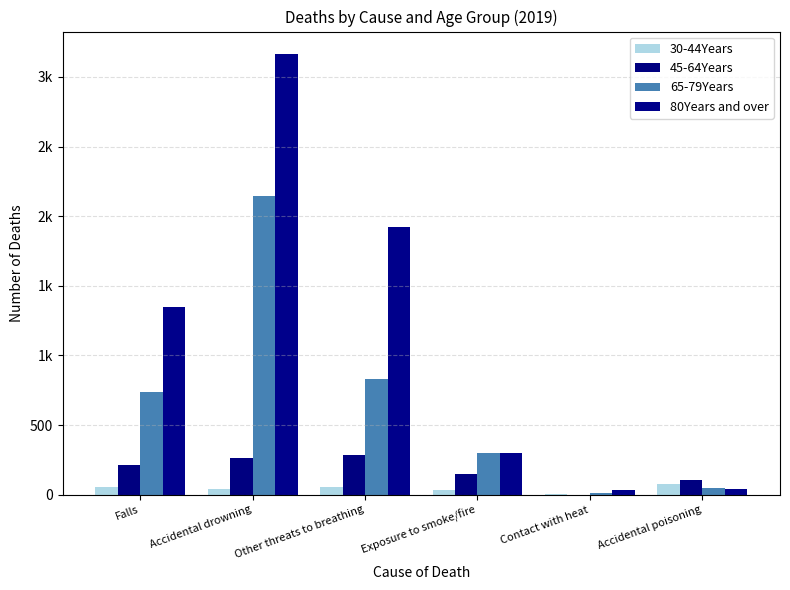

Reading left to right, list all the values displayed in this chart.

30-44Years: Falls=56	Accidental drowning=43	Other threats to breathing=53	Exposure to smoke/fire=35	Contact with heat=2	Accidental poisoning=79
45-64Years: Falls=216	Accidental drowning=263	Other threats to breathing=284	Exposure to smoke/fire=151	Contact with heat=1	Accidental poisoning=103
65-79Years: Falls=739	Accidental drowning=2143	Other threats to breathing=828	Exposure to smoke/fire=300	Contact with heat=13	Accidental poisoning=48
80Years and over: Falls=1349	Accidental drowning=3167	Other threats to breathing=1919	Exposure to smoke/fire=302	Contact with heat=33	Accidental poisoning=42